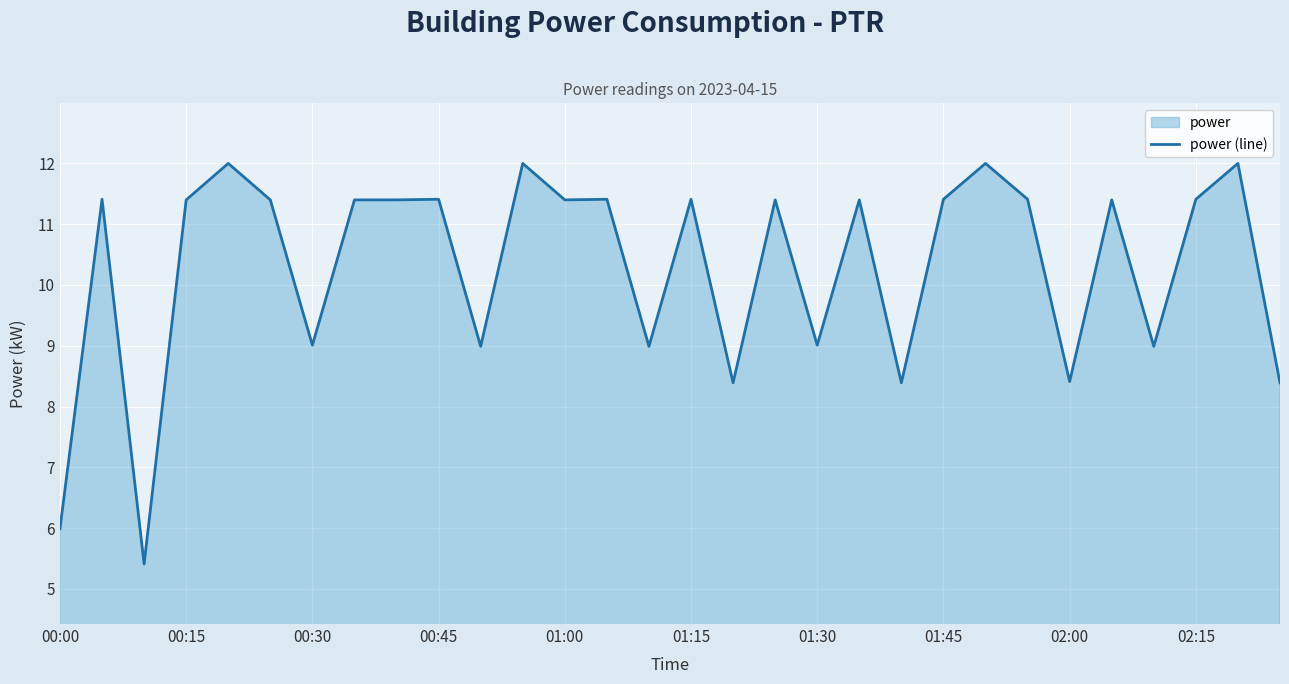

True or false: the data shows 9.0 at 00:30.

True